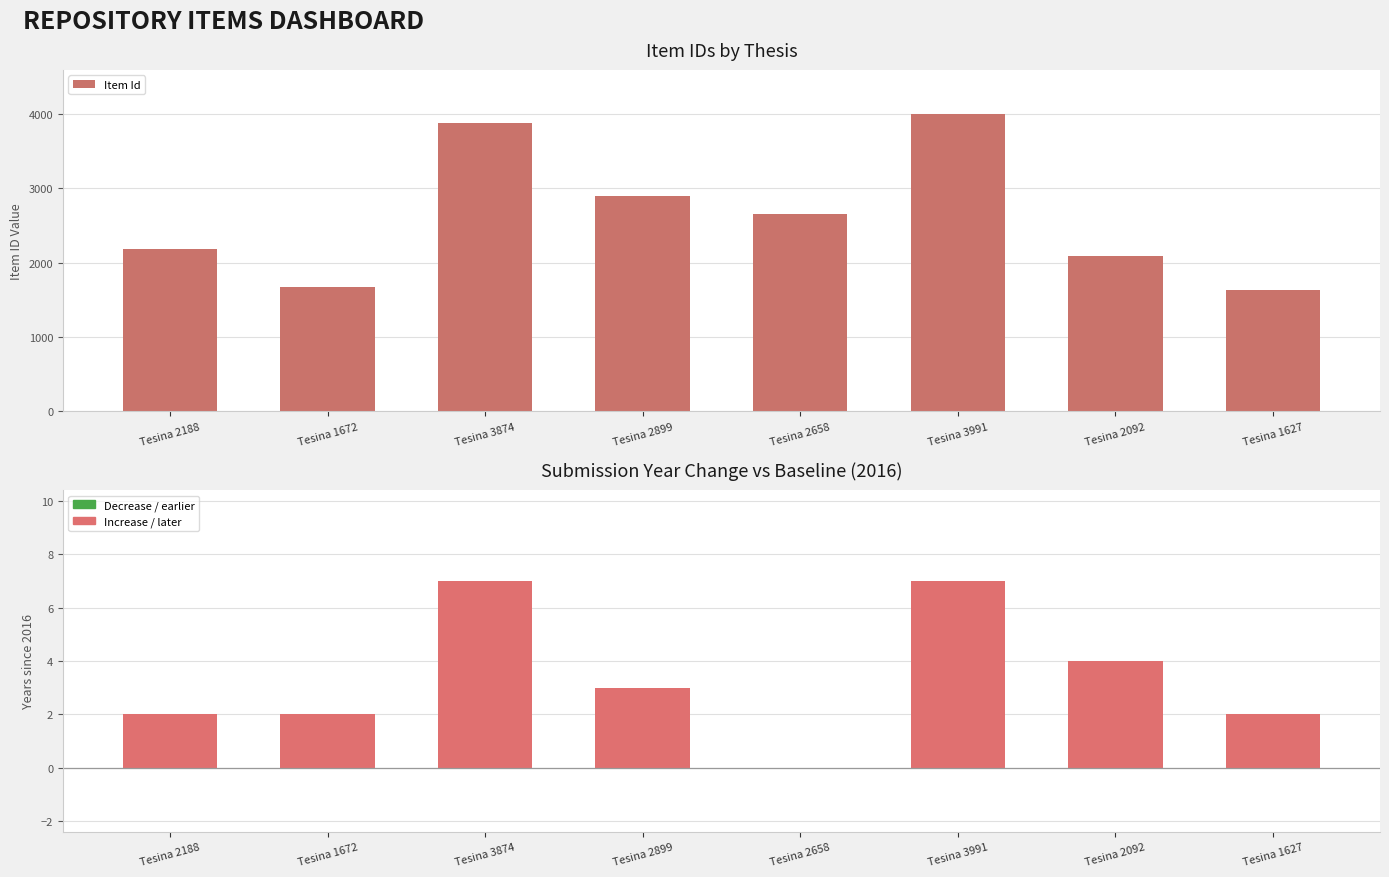

What is the difference between the second highest and second lowest values in the Year Δ vs 2016 series?

5